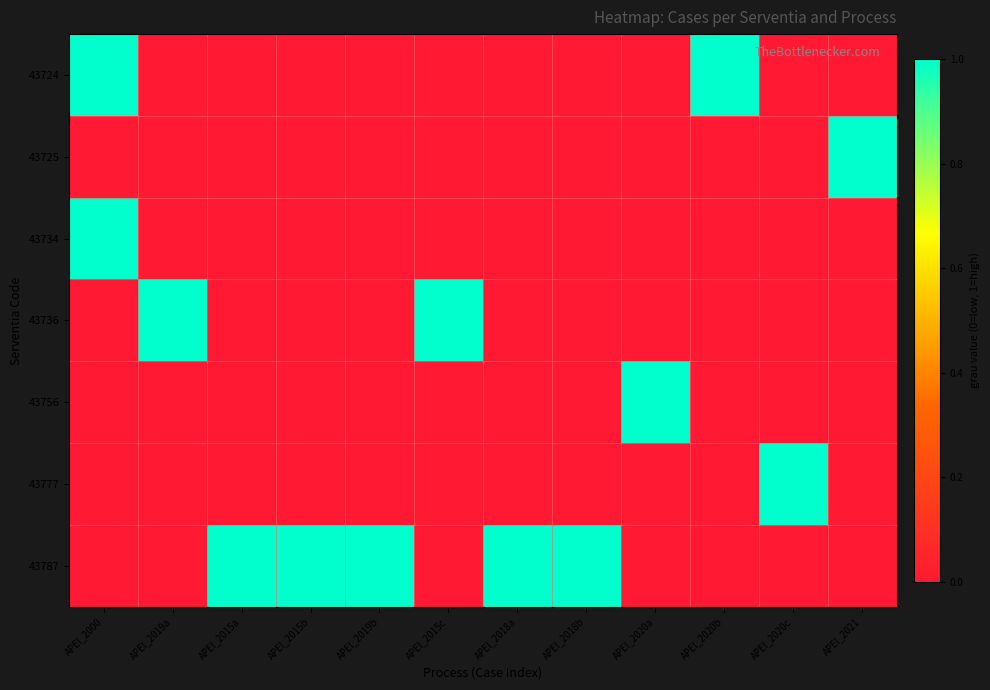

Reading left to right, list all the values displayed in this chart.

43724: APEl_2000=1	APEl_2019a=0	APEl_2015a=0	APEl_2015b=0	APEl_2019b=0	APEl_2015c=0	APEl_2018a=0	APEl_2018b=0	APEl_2020a=0	APEl_2020b=1	APEl_2020c=0	APEl_2021=0
43725: APEl_2000=0	APEl_2019a=0	APEl_2015a=0	APEl_2015b=0	APEl_2019b=0	APEl_2015c=0	APEl_2018a=0	APEl_2018b=0	APEl_2020a=0	APEl_2020b=0	APEl_2020c=0	APEl_2021=1
43734: APEl_2000=1	APEl_2019a=0	APEl_2015a=0	APEl_2015b=0	APEl_2019b=0	APEl_2015c=0	APEl_2018a=0	APEl_2018b=0	APEl_2020a=0	APEl_2020b=0	APEl_2020c=0	APEl_2021=0
43736: APEl_2000=0	APEl_2019a=1	APEl_2015a=0	APEl_2015b=0	APEl_2019b=0	APEl_2015c=1	APEl_2018a=0	APEl_2018b=0	APEl_2020a=0	APEl_2020b=0	APEl_2020c=0	APEl_2021=0
43756: APEl_2000=0	APEl_2019a=0	APEl_2015a=0	APEl_2015b=0	APEl_2019b=0	APEl_2015c=0	APEl_2018a=0	APEl_2018b=0	APEl_2020a=1	APEl_2020b=0	APEl_2020c=0	APEl_2021=0
43777: APEl_2000=0	APEl_2019a=0	APEl_2015a=0	APEl_2015b=0	APEl_2019b=0	APEl_2015c=0	APEl_2018a=0	APEl_2018b=0	APEl_2020a=0	APEl_2020b=0	APEl_2020c=1	APEl_2021=0
43787: APEl_2000=0	APEl_2019a=0	APEl_2015a=1	APEl_2015b=1	APEl_2019b=1	APEl_2015c=0	APEl_2018a=1	APEl_2018b=1	APEl_2020a=0	APEl_2020b=0	APEl_2020c=0	APEl_2021=0